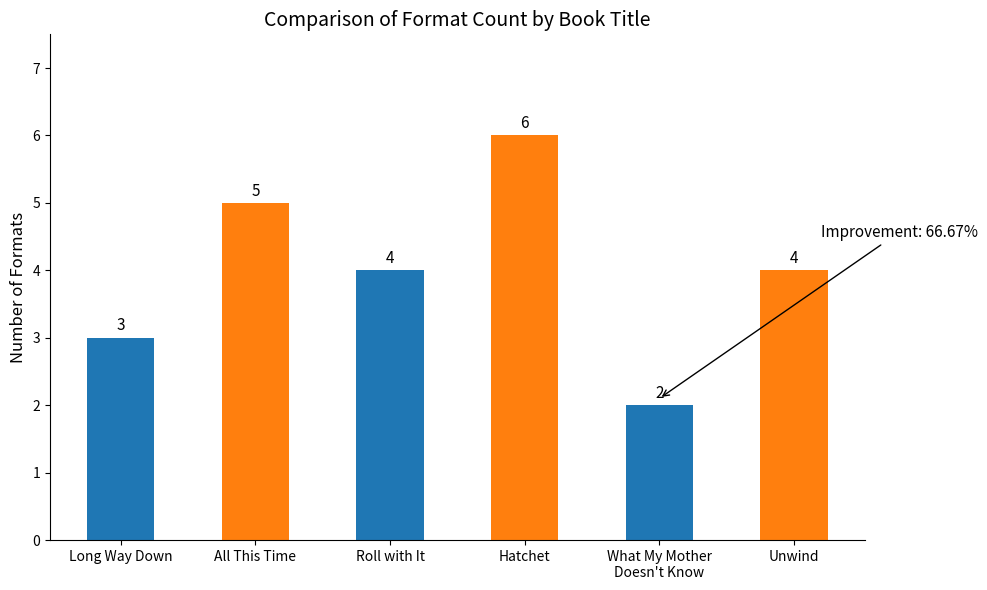

The chart shows a value of 2 at What My Mother
Doesn't Know. True or false?

True